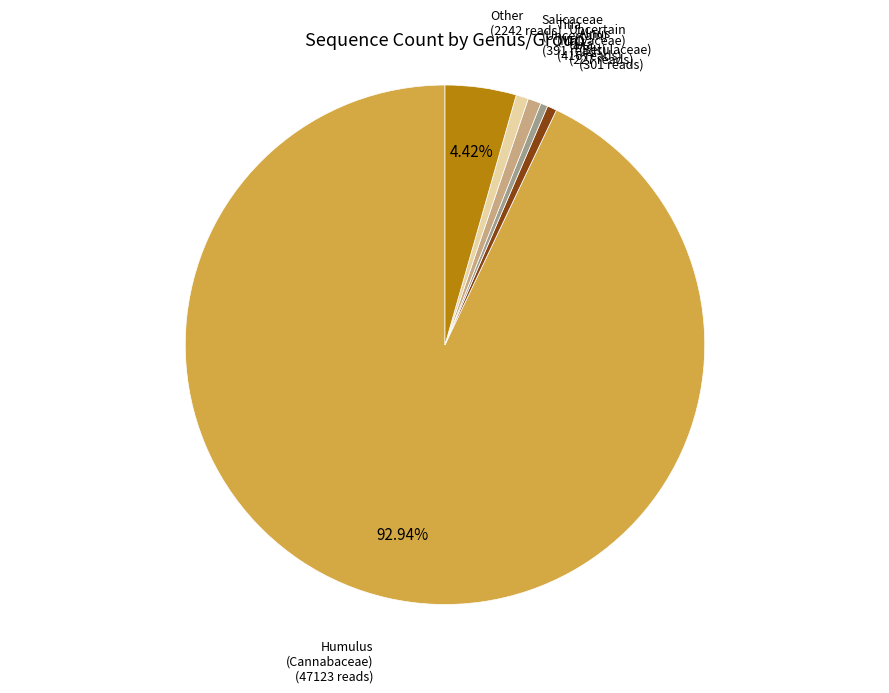

To the nearest percent, what portion does Salicaceae (Uncertain) represent?

1%